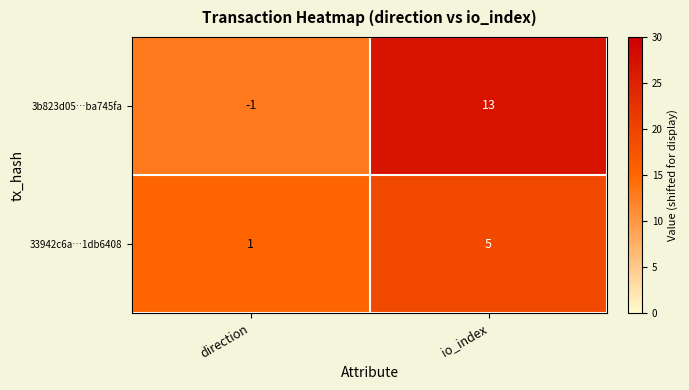

How many series are shown in this chart?

2